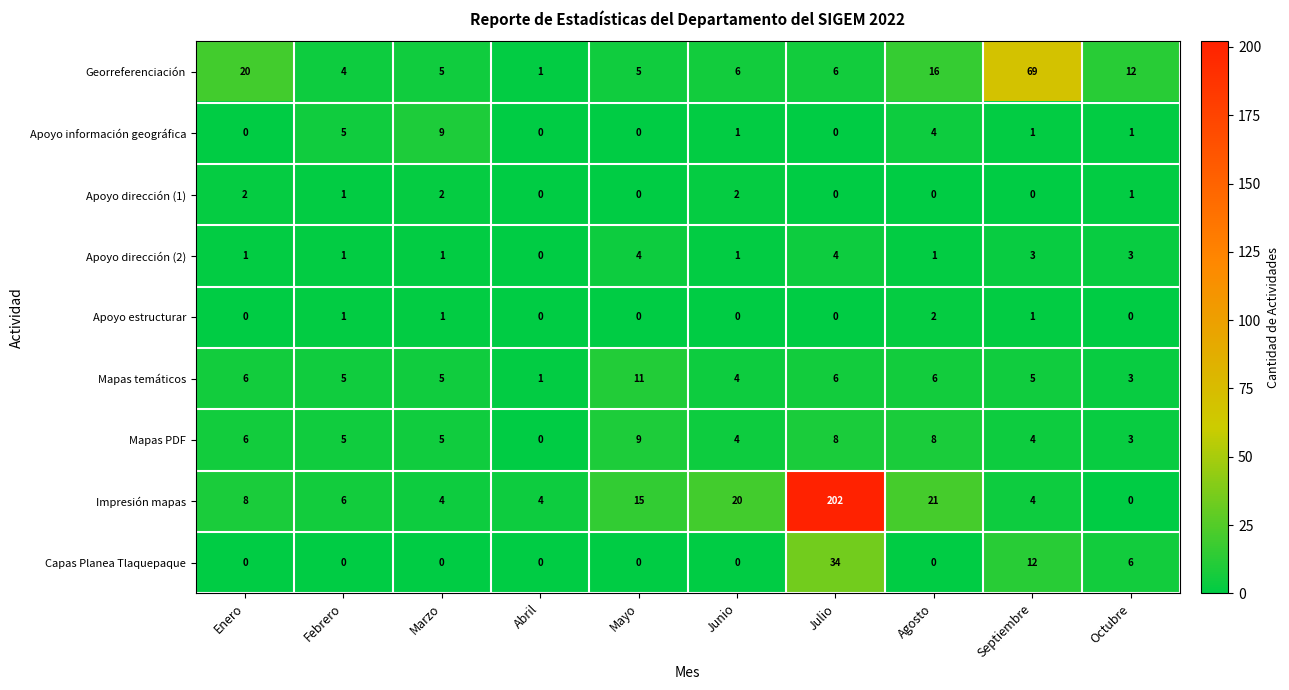

At how many categories does at least one series exceed 163?

1